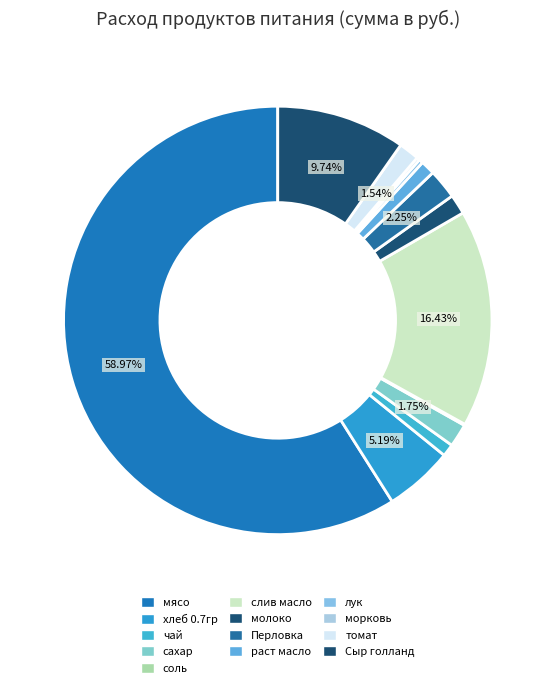

Do томат and сахар together represent more than half of the pie?

No